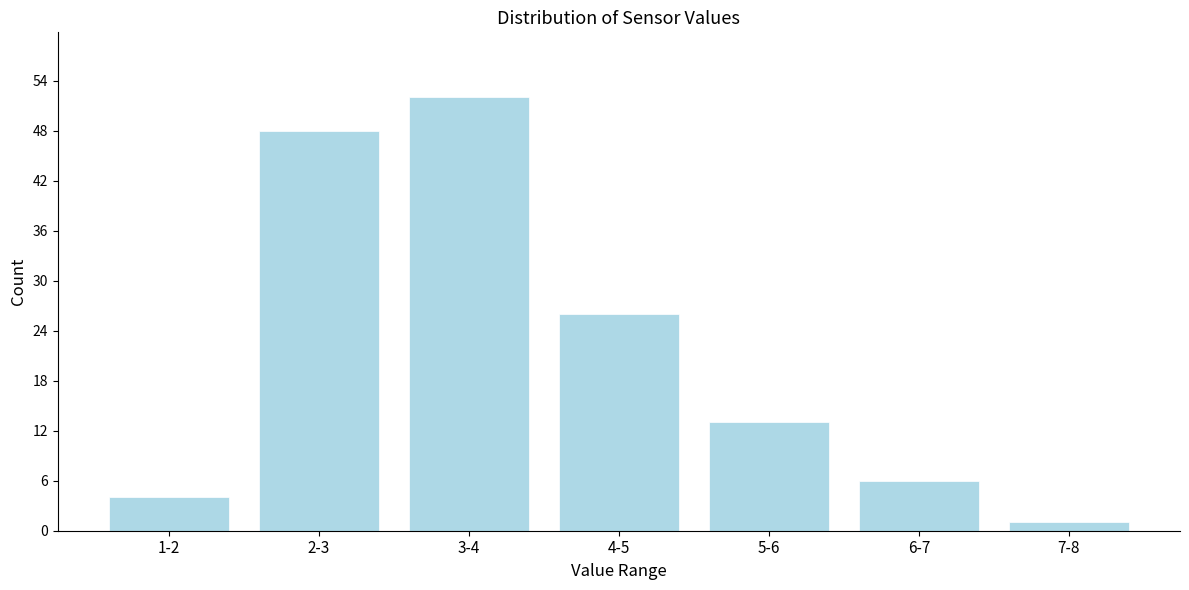

Reading left to right, what are all the values shown in this chart?

1-2=4	2-3=48	3-4=52	4-5=26	5-6=13	6-7=6	7-8=1